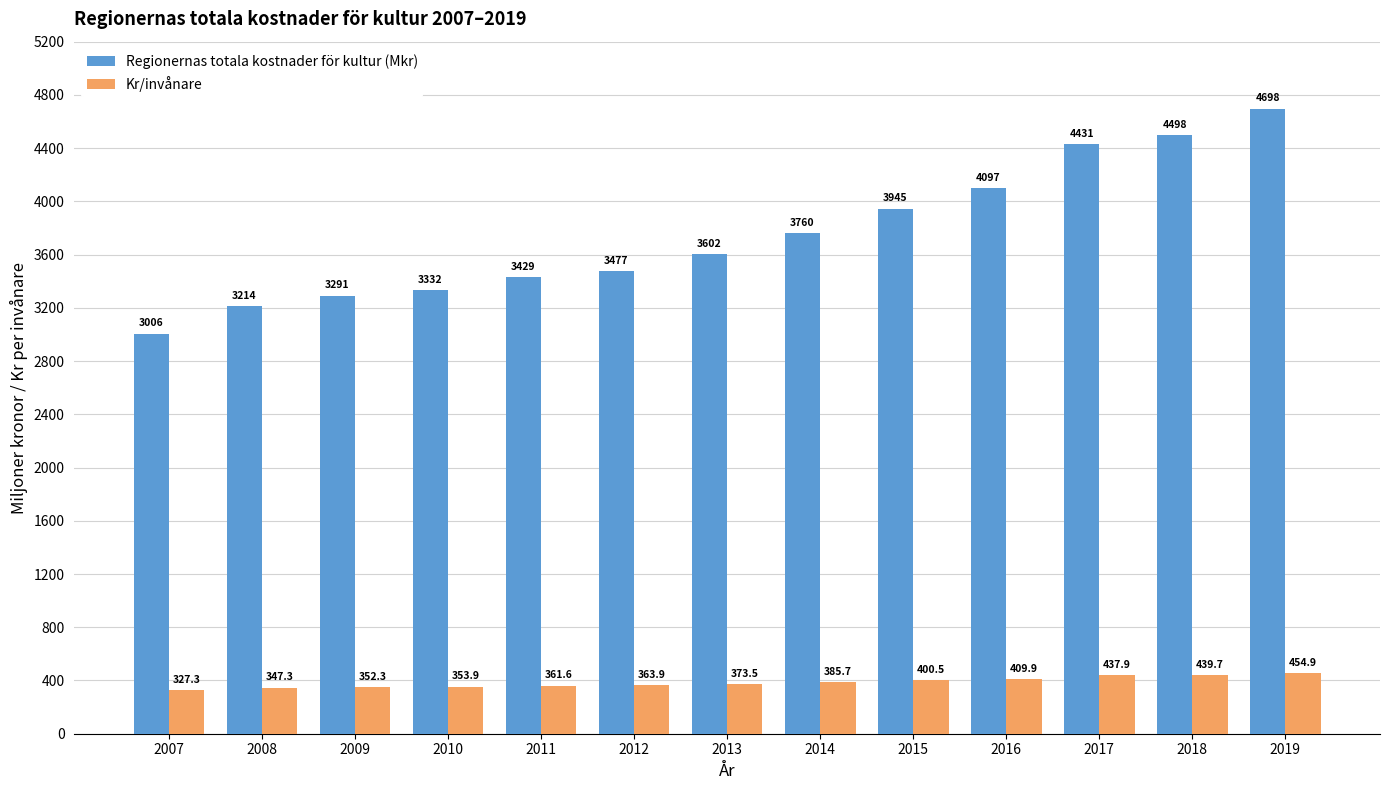

Is it true that Kr/invånare equals 373.5 at 2013?

True